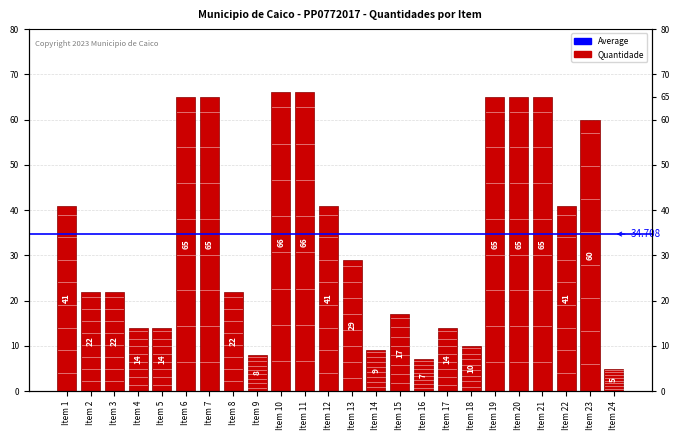

Between Item 21 and Item 1, which is larger?

Item 21